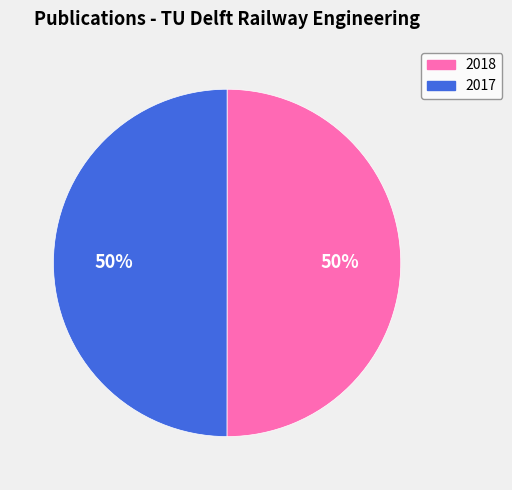

Approximately how many times larger is the value at 2017 compared to 2018?

1.0